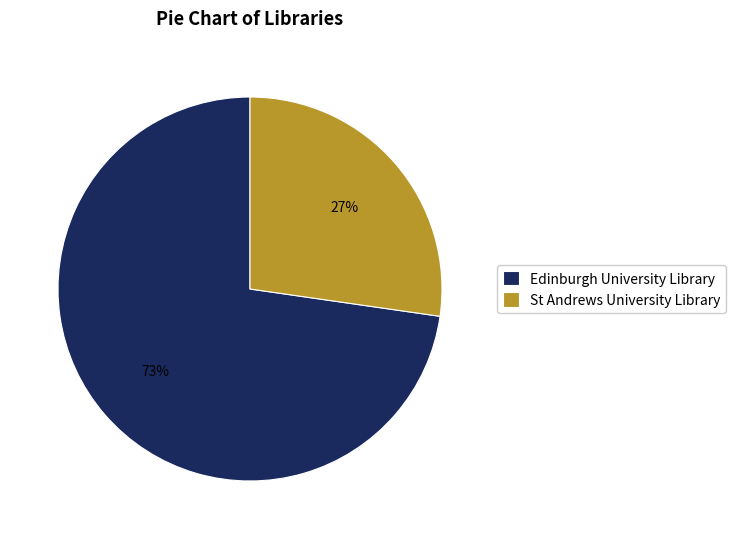

To the nearest percent, what is the combined percentage of Edinburgh University Library and St Andrews University Library?

100%